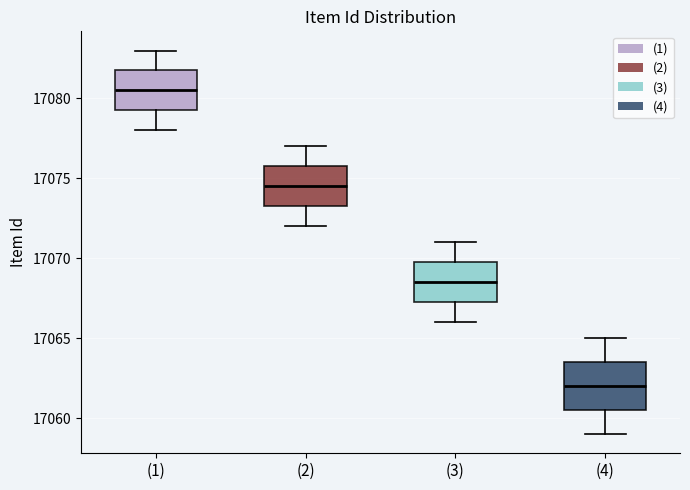

Comparing the boxes themselves (not the whiskers), which one is the tallest?

(4)